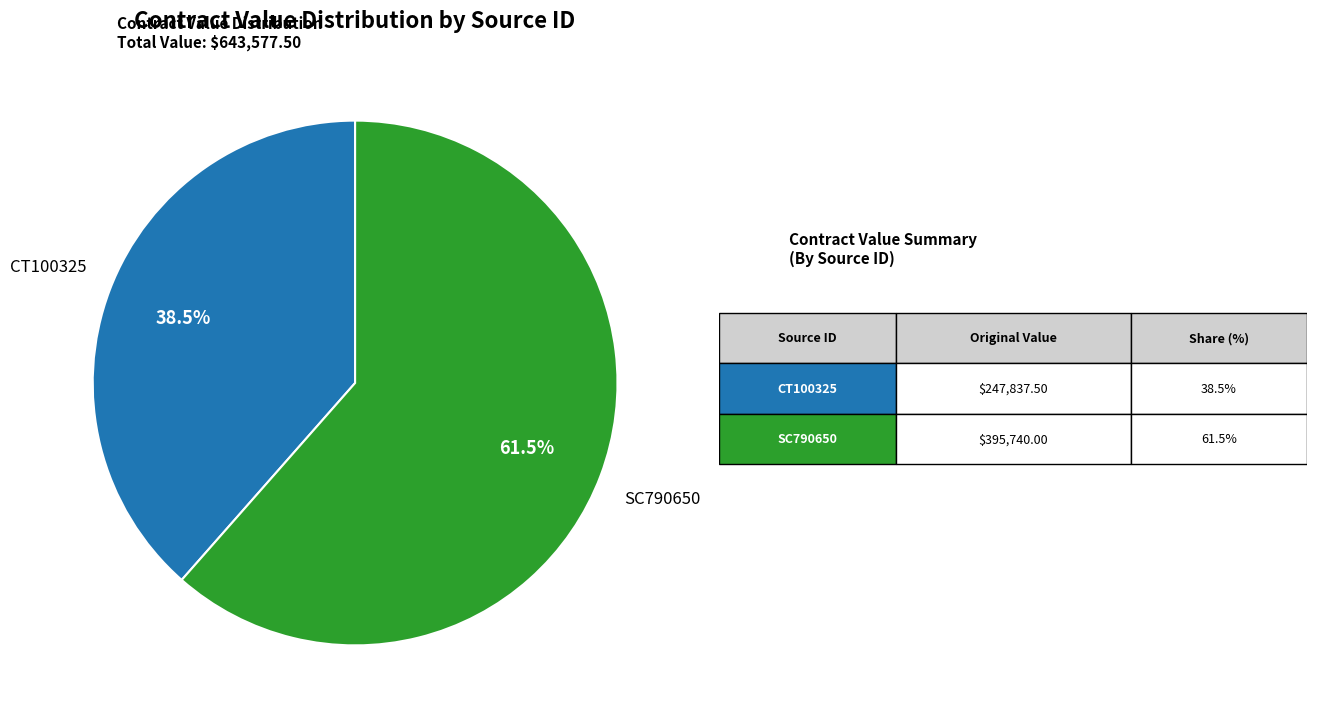

How many slices are in this pie chart?

2